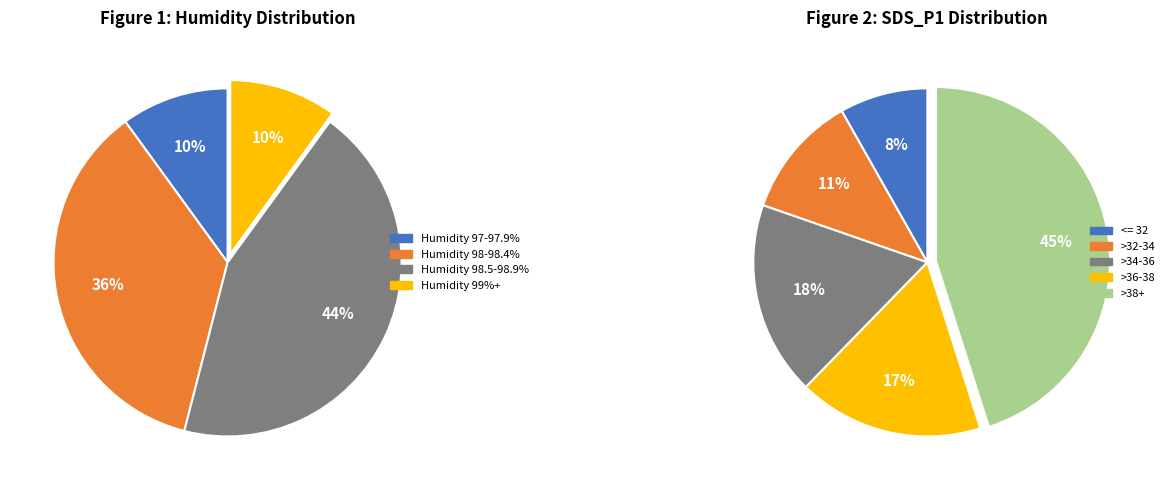

Between 28 and 28, which is larger?

28